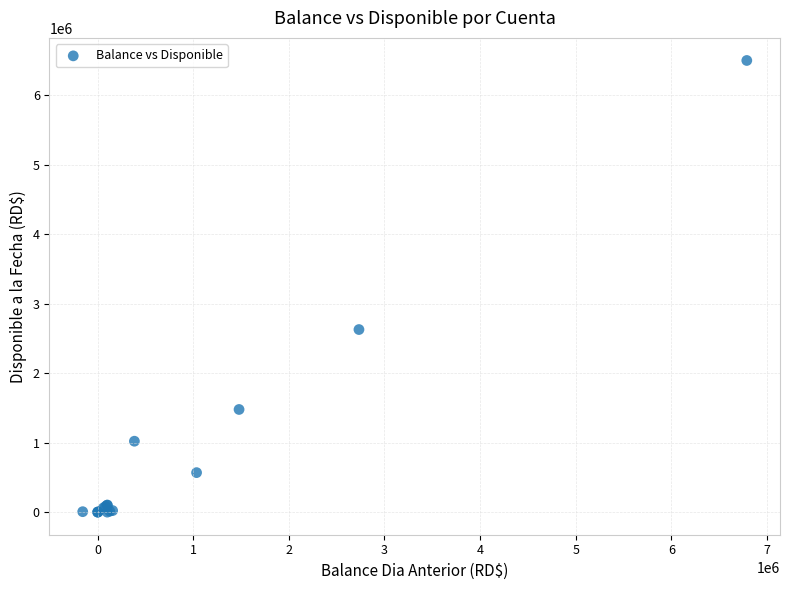

What Y value in the scatter plot is closest to 3251202?

2628819.7